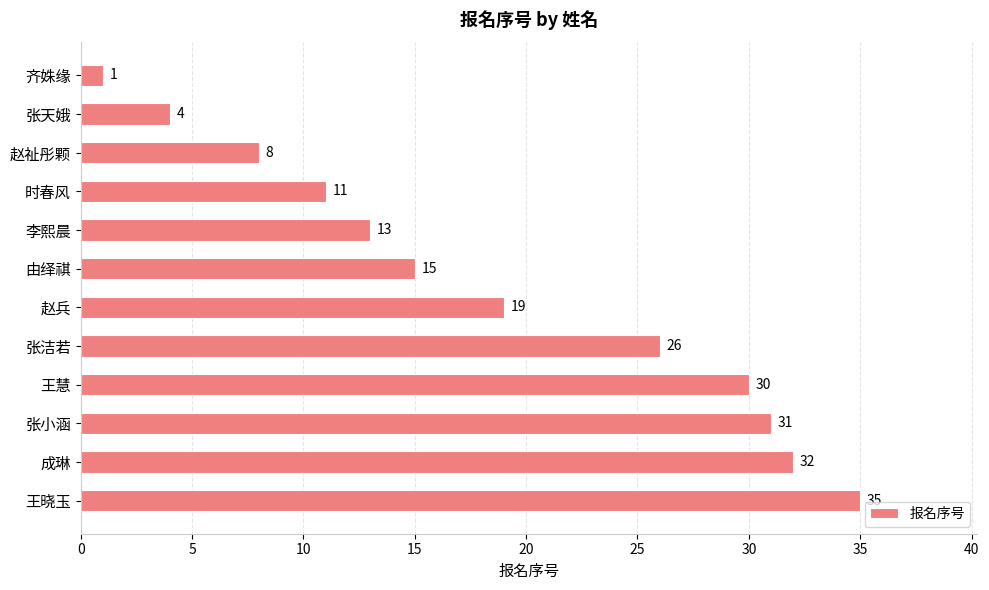

How many categories are shown in the chart?

12